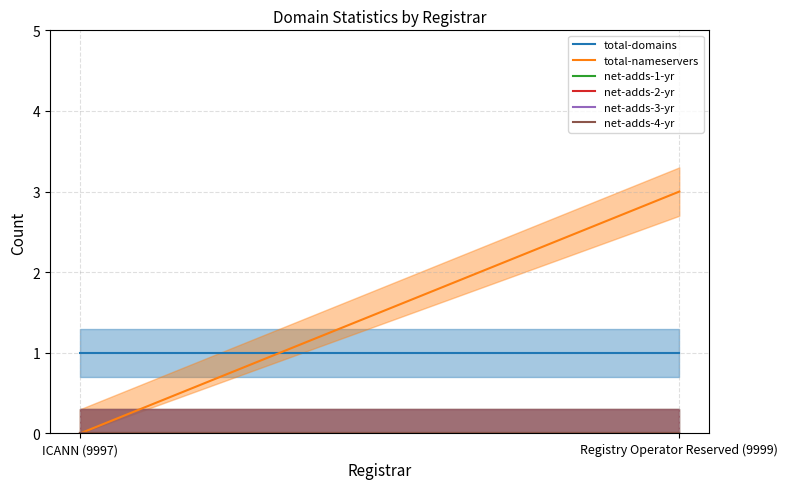

Reading right to left, what are all the values shown in this chart?

total-domains: 1	1
total-nameservers: 3	0
net-adds-1-yr: 0	0
net-adds-2-yr: 0	0
net-adds-3-yr: 0	0
net-adds-4-yr: 0	0